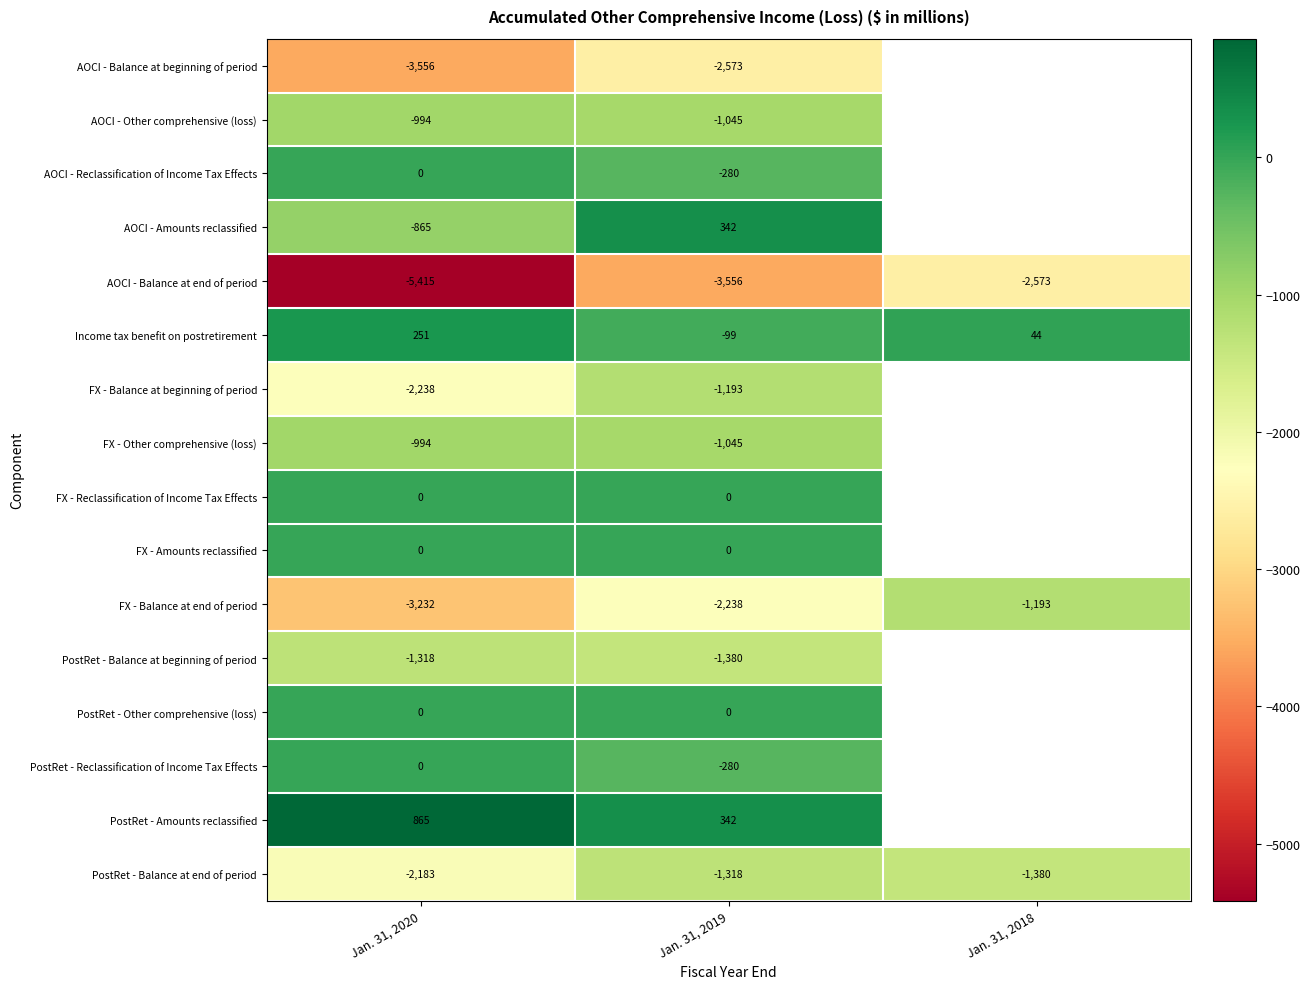

What is the maximum value for AOCI - Balance at end of period?

-2573